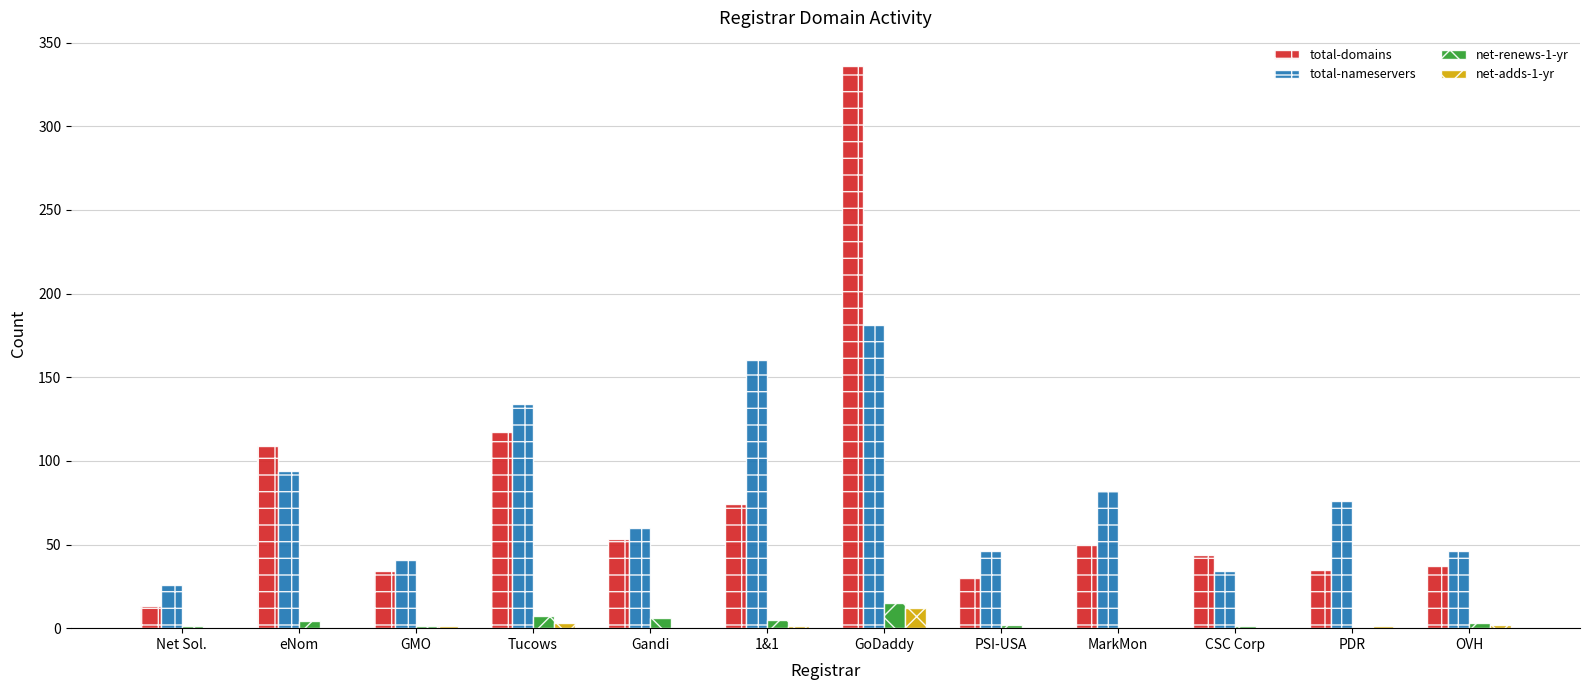

True or false: total-domains has a value of 117 at Tucows.

True